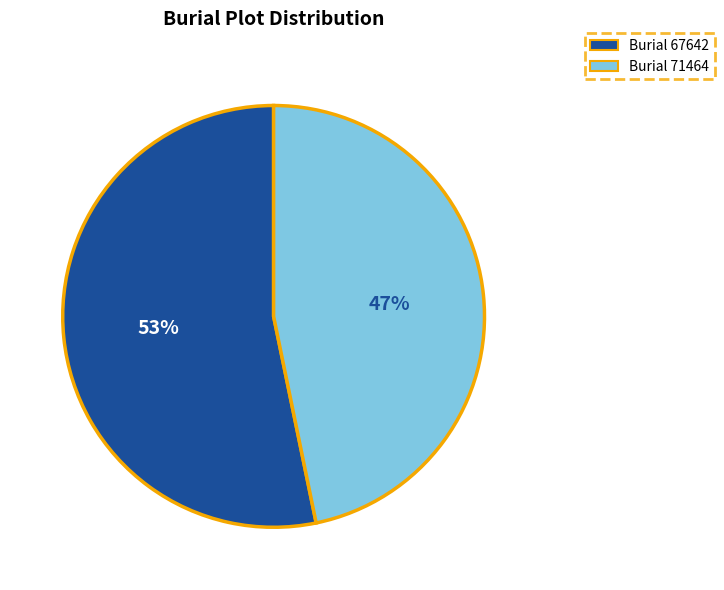

To the nearest percent, what is the difference between the largest and smallest slice percentages?

6%